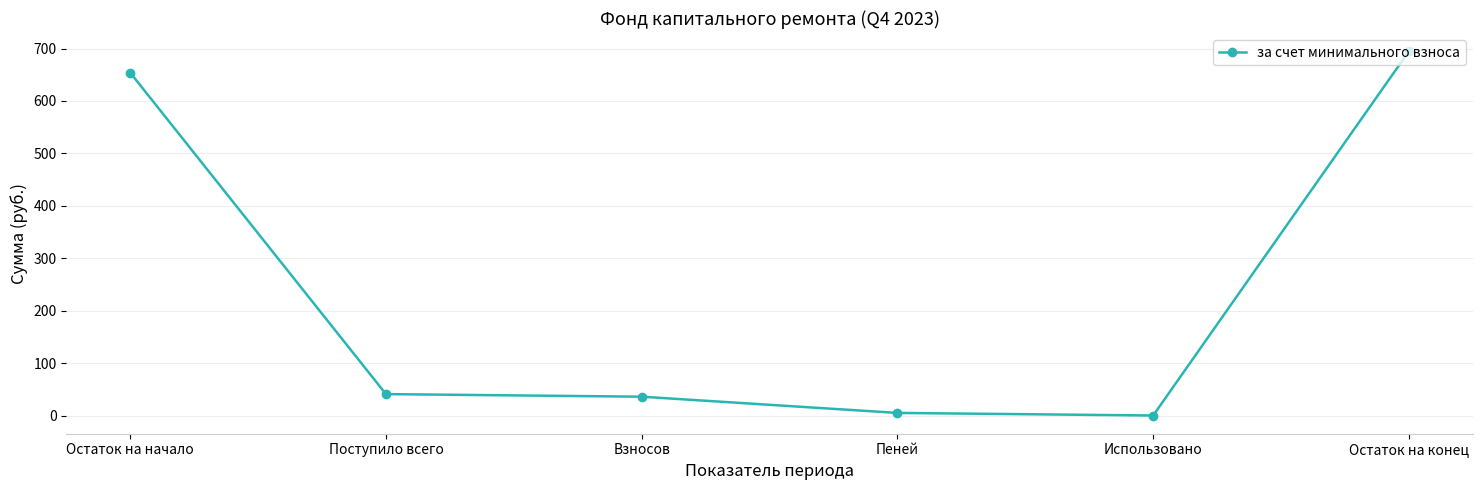

True or false: the data has more than 1 interior local peaks.

False